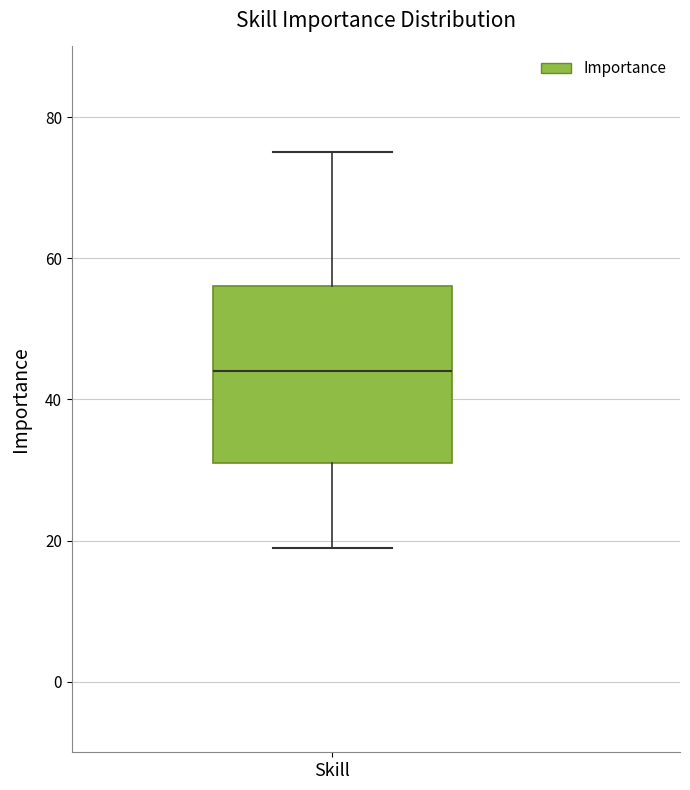

Read this box plot against the y-axis: the position of the median line, the range covered by the box, and the ends of both whiskers. The values are not printed on the chart, so give them approximately, as read against the axis.

median 44, box 32 to 56, whiskers 20 to 76